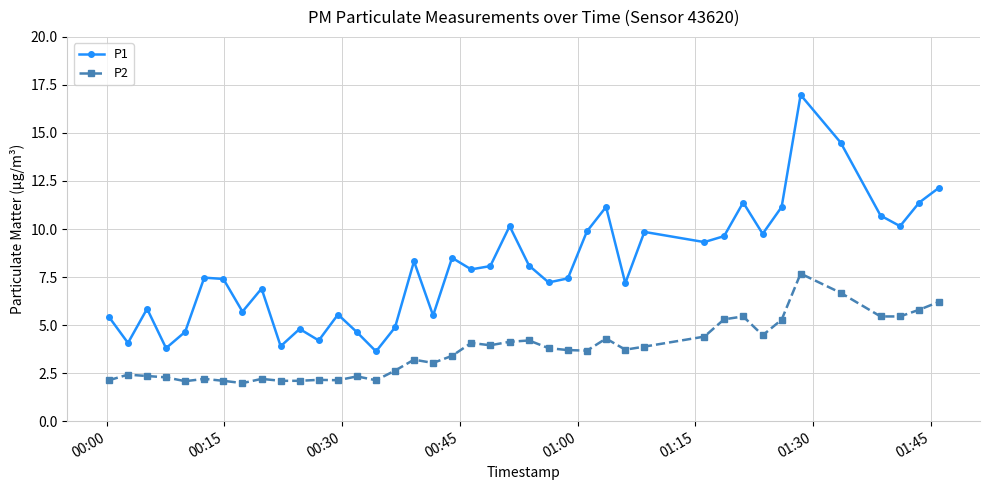

What is the maximum value shown in the chart?

17.0